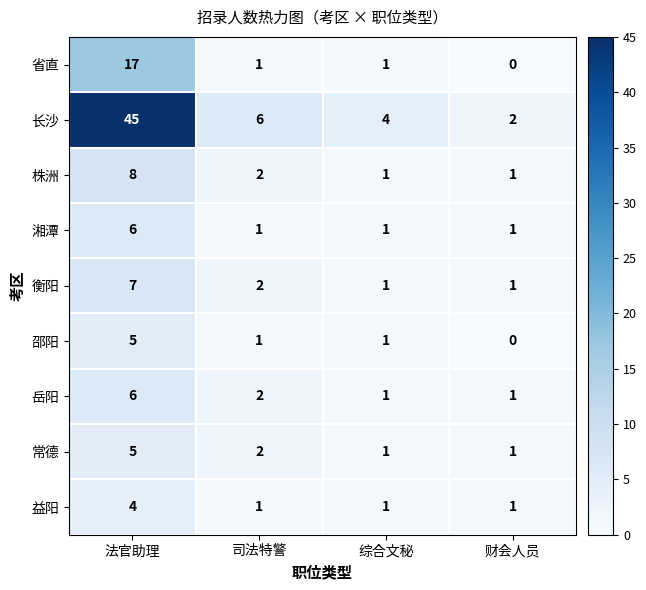

Where is 常德 nearest to the value 3?

司法特警